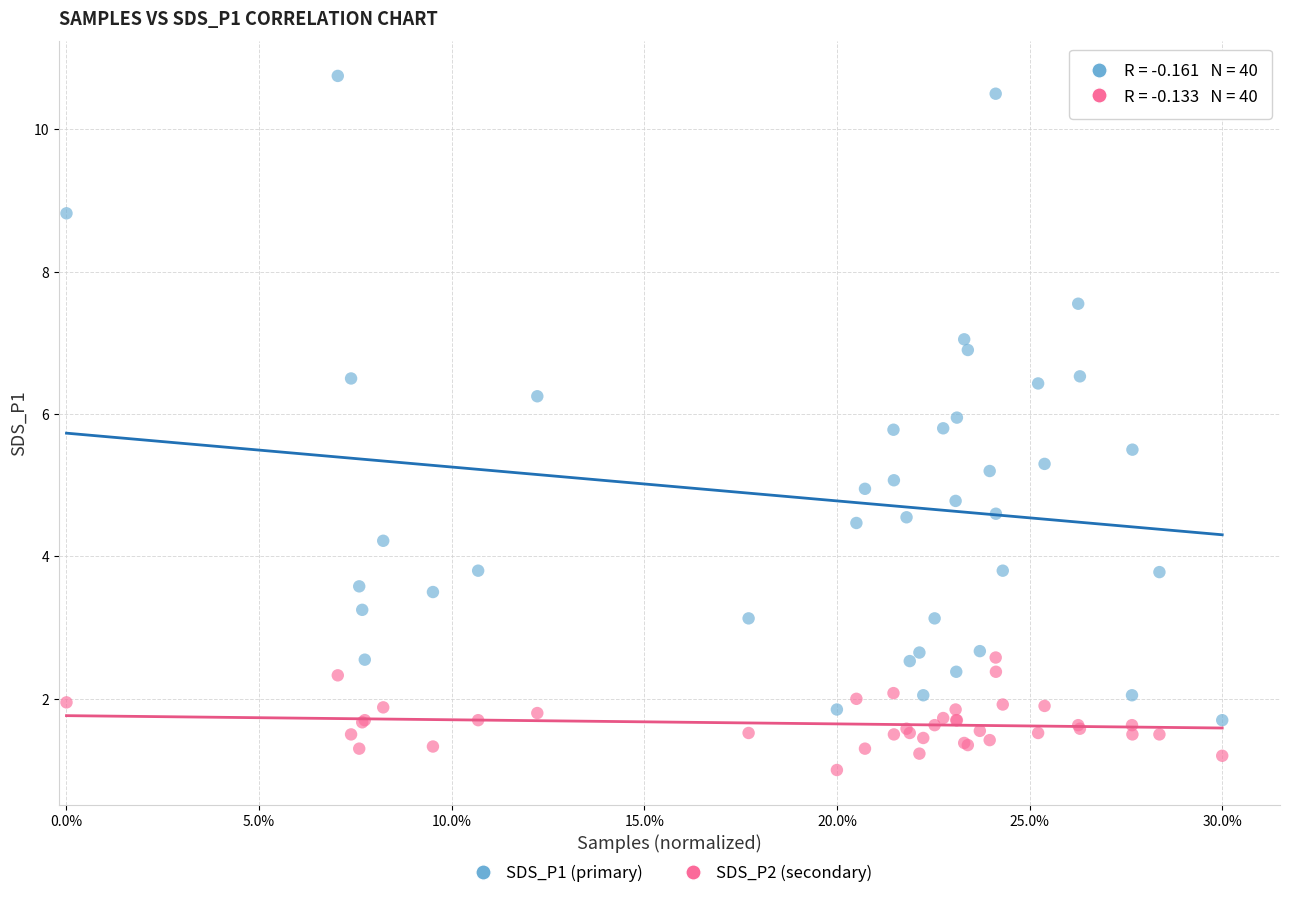

Which series contains the lowest Y value?

SDS_P2 (secondary)